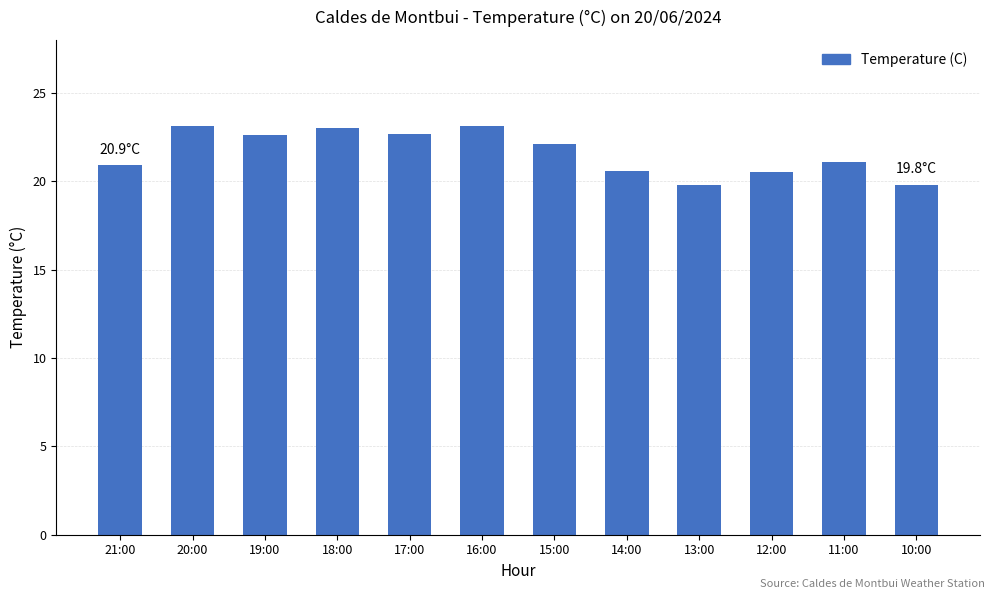

What is the value of the 10th bar from the left?

20.5